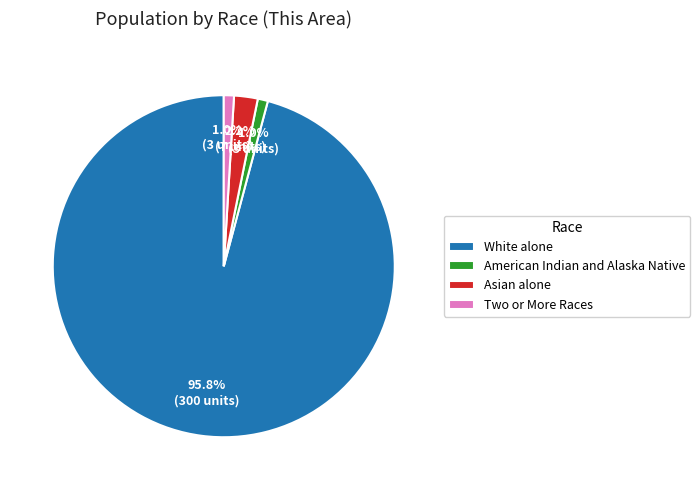

Count the number of slices in the pie.

4